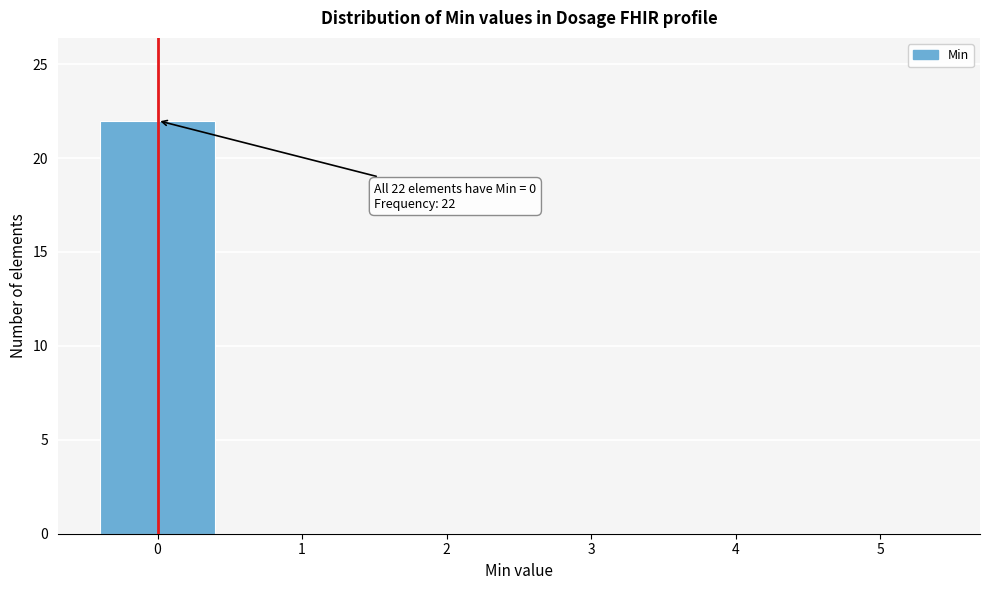

Over which range of the x-axis is the bar tallest?

-0.5 to 0.5